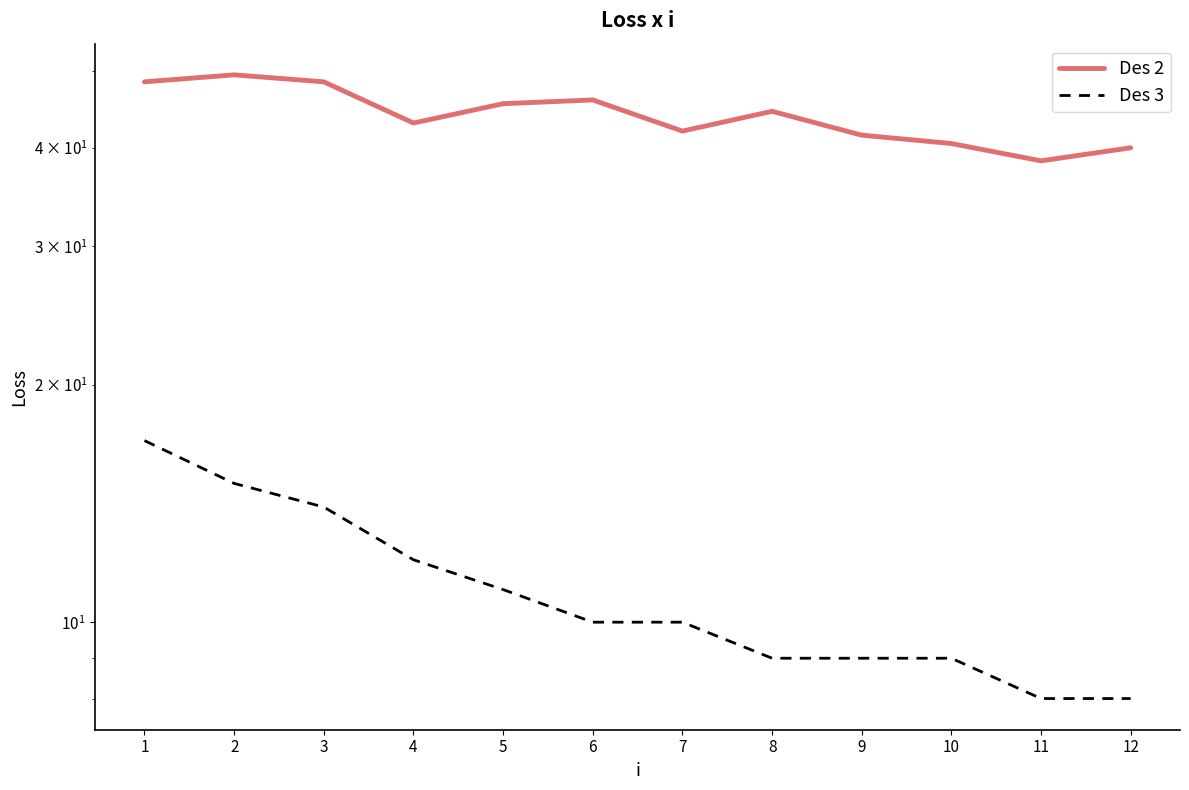

What is the average value of the Des 3 series?

11.0